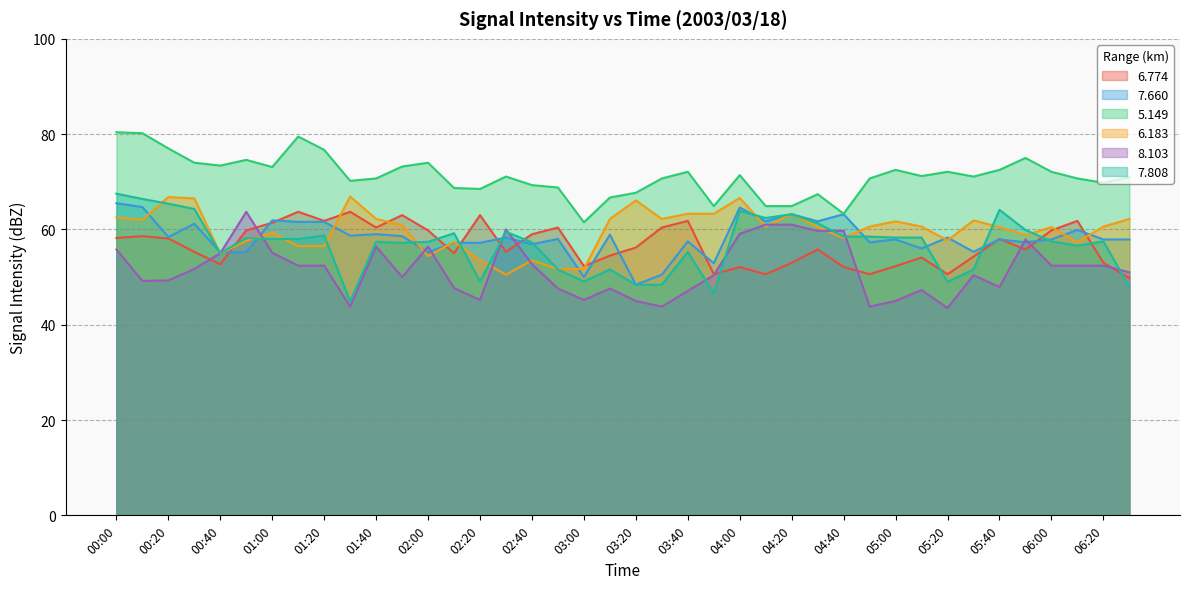

What is the label of the 25th point from the right?

02:30